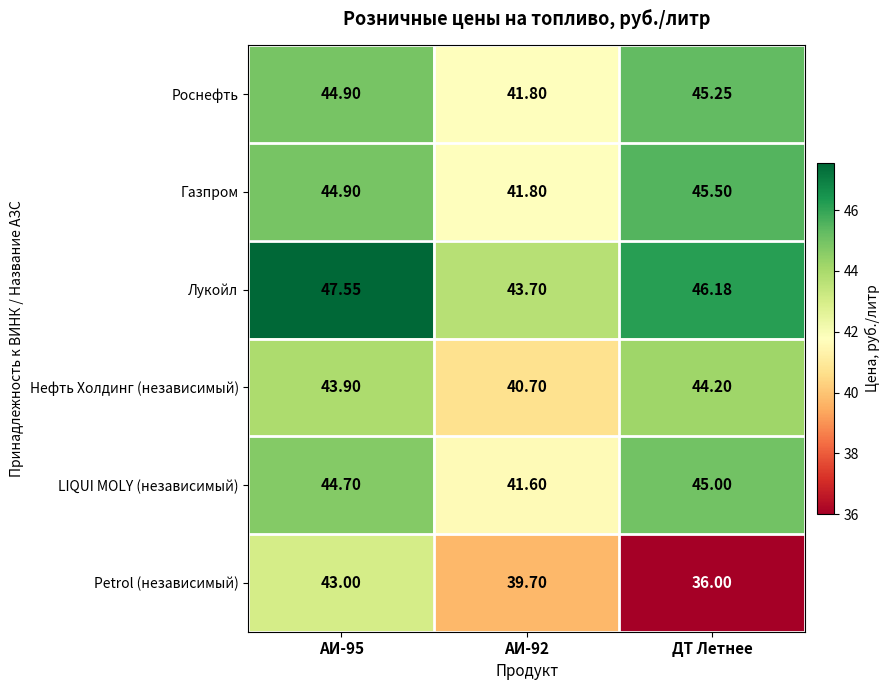

At ДТ Летнее, list the series in order from smallest to largest.

Petrol (независимый), Нефть Холдинг (независимый), LIQUI MOLY (независимый), Роснефть, Газпром, Лукойл